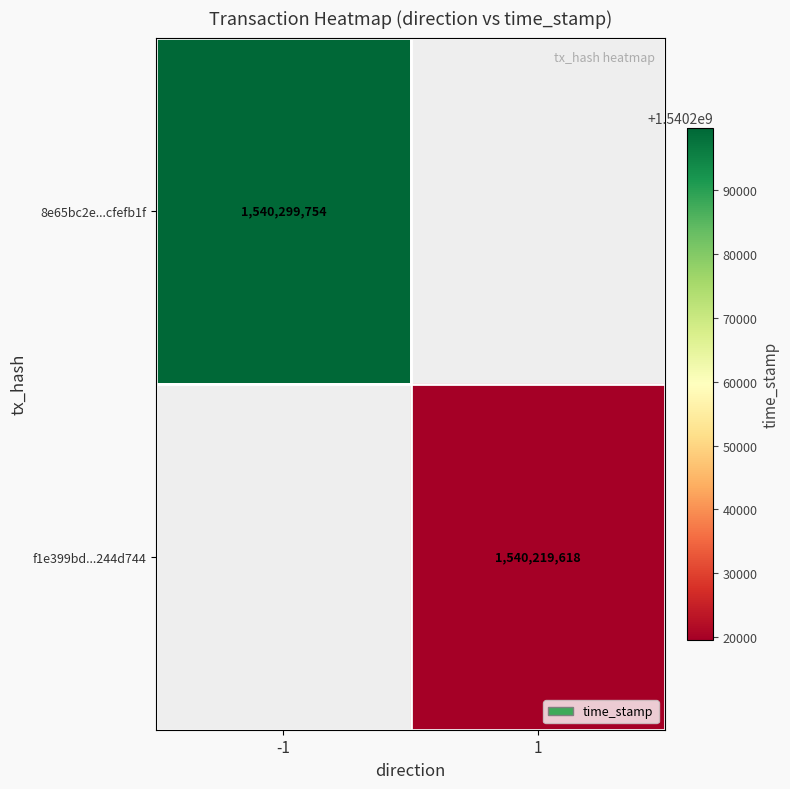

True or false: f1e399bd...244d744 has a value of 507246804 at 1.

False